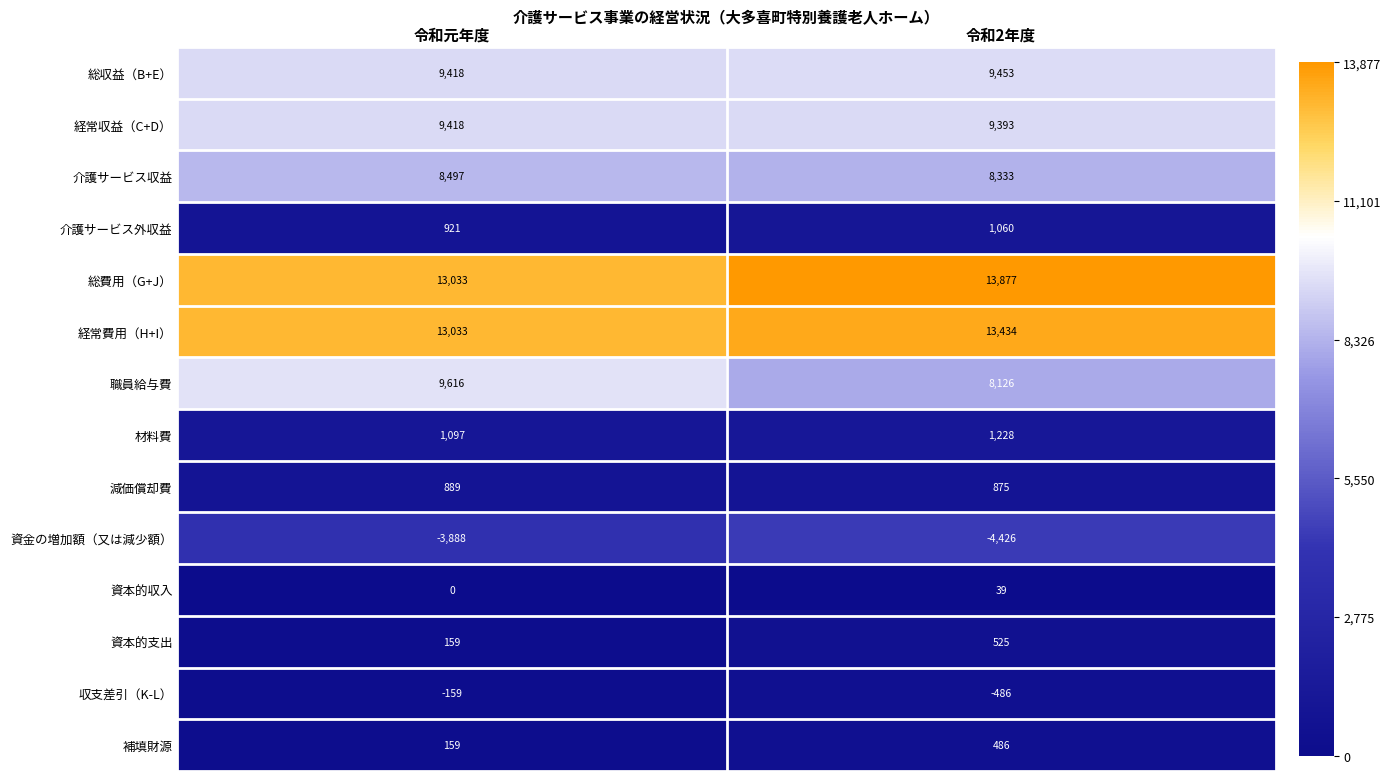

List the series in order of their peak value, highest first.

総費用（G+J）, 経常費用（H+I）, 職員給与費, 総収益（B+E）, 経常収益（C+D）, 介護サービス収益, 材料費, 介護サービス外収益, 減価償却費, 資本的支出, 補填財源, 資本的収入, 収支差引（K-L）, 資金の増加額（又は減少額）